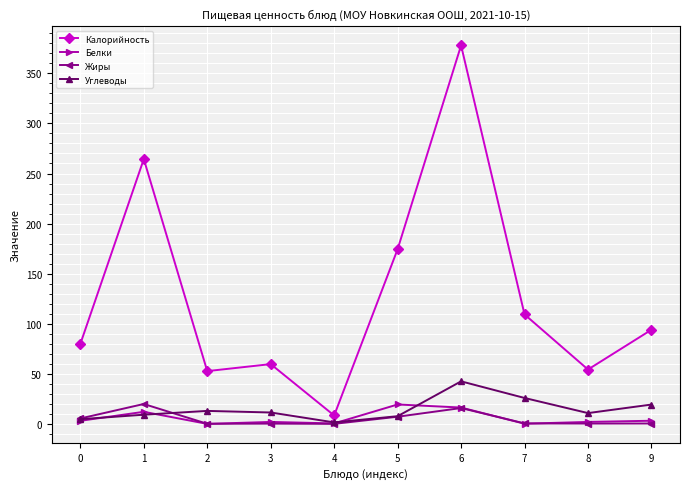

Is this an area chart (filled region under the line)?

No